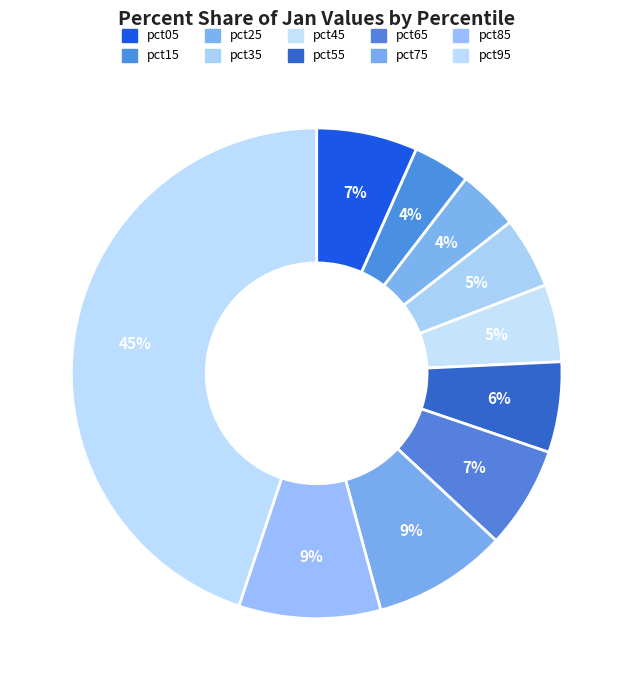

To the nearest percent, what portion does pct45 represent?

5%